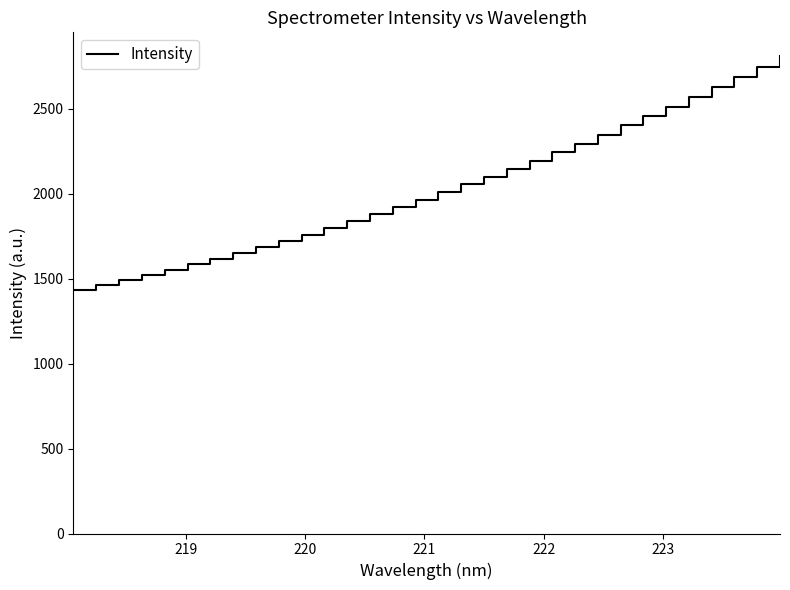

How many lines are shown in the chart?

1